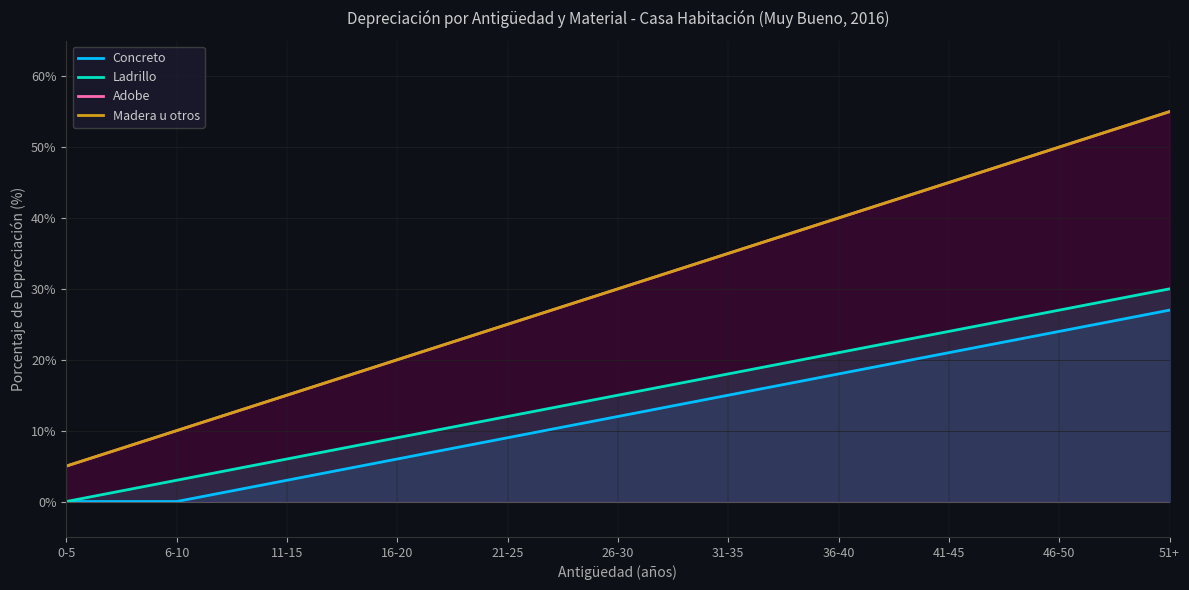

Count the number of data series in this chart.

4